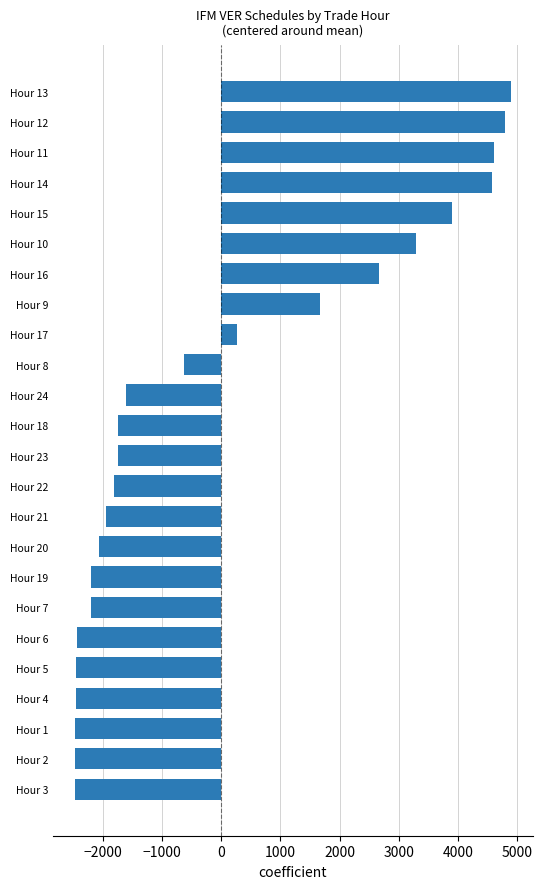

What is the label of the 20th bar from the top?

Hour 5